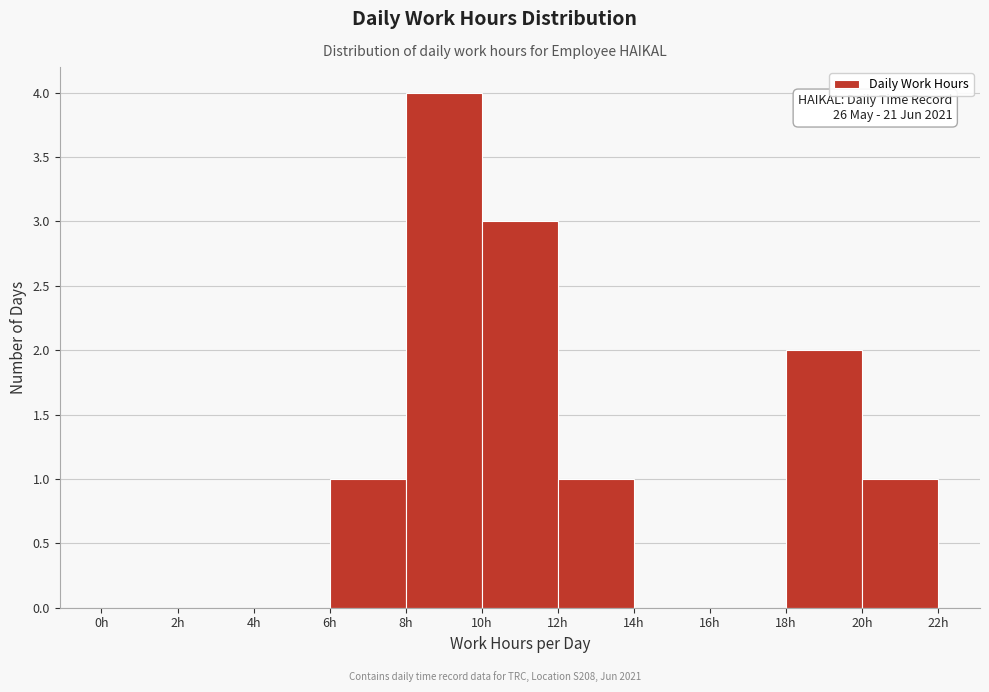

Over which range of the x-axis is the bar tallest?

8 to 10